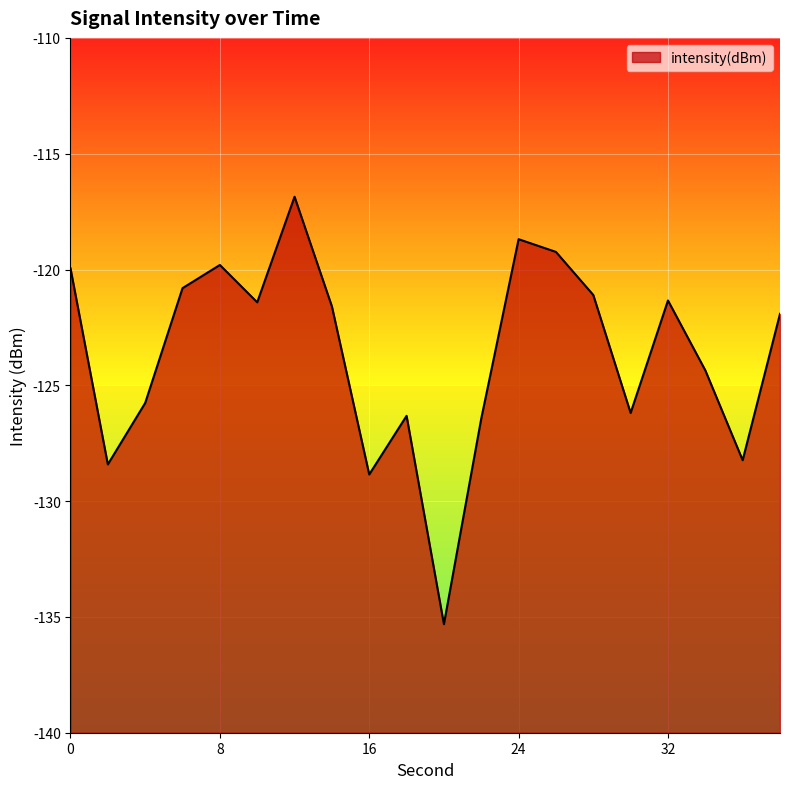

Read the value at 22.

-126.4